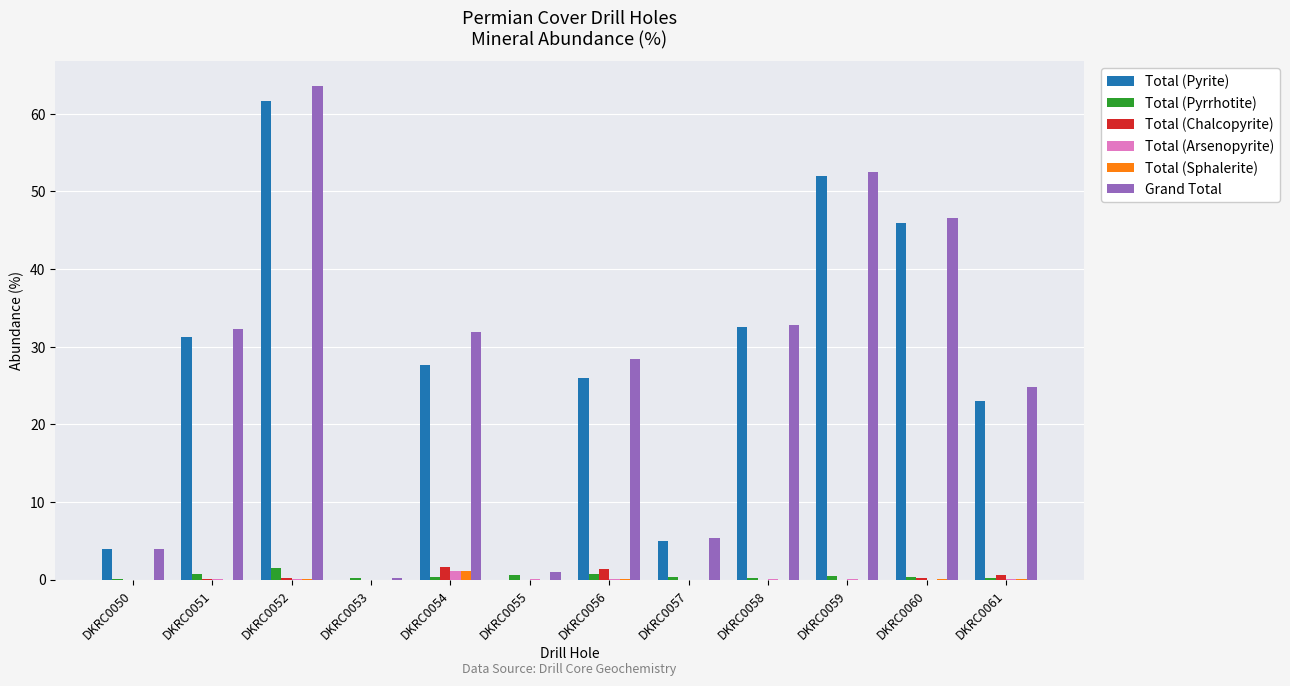

True or false: Total (Sphalerite) has a value of 0.0 at DKRC0051.

True